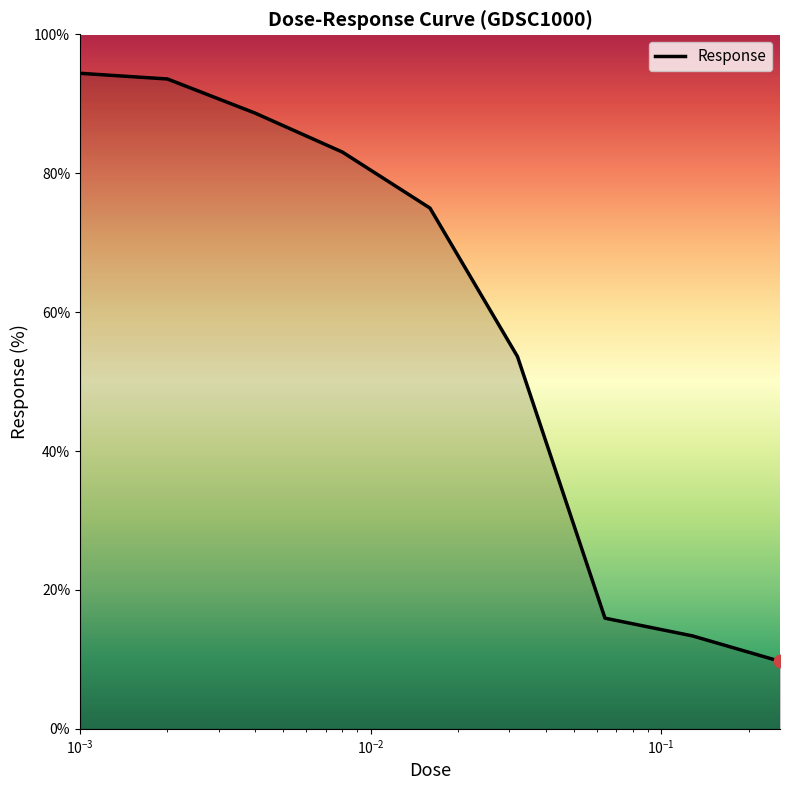

What is the smallest value displayed?

9.7